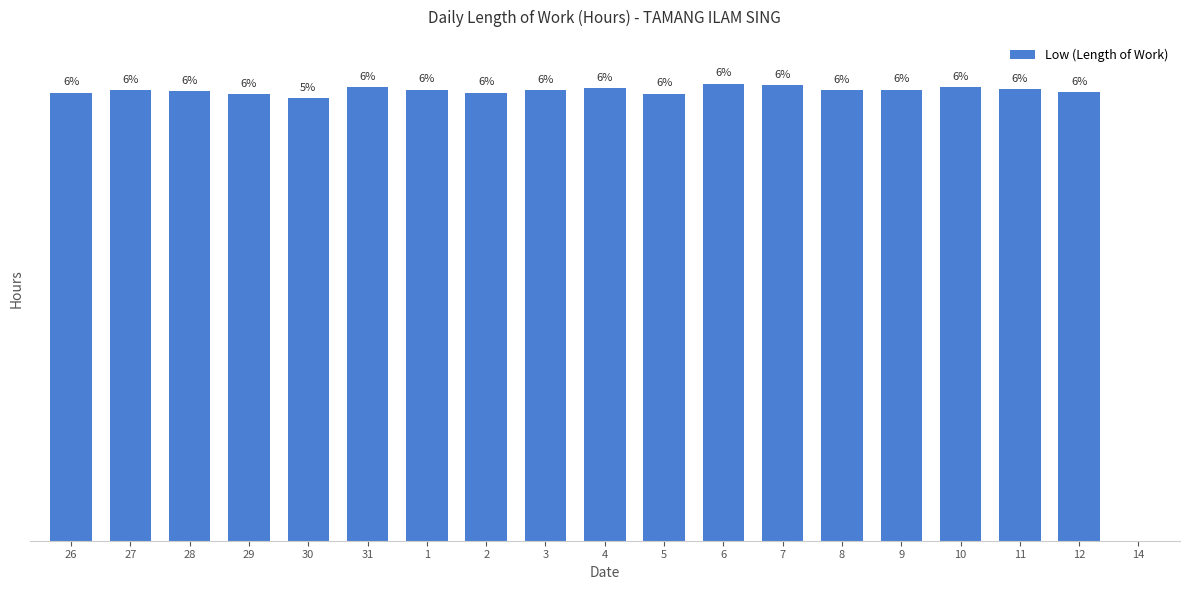

Are the bars horizontal?

No